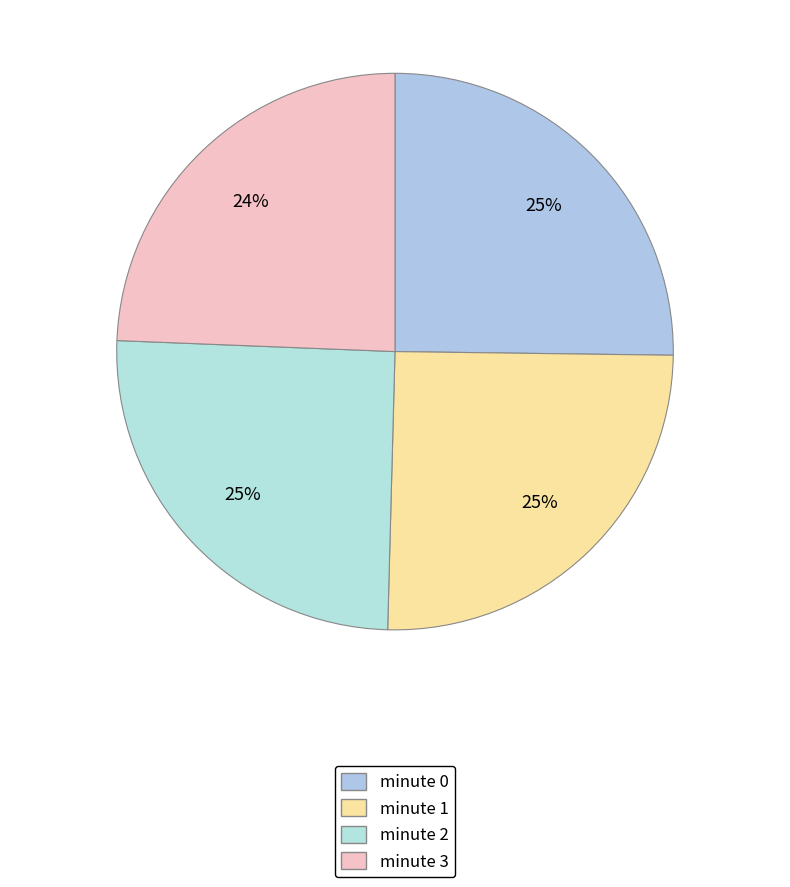

Approximately how many times larger is the value at minute 0 compared to minute 3?

1.0